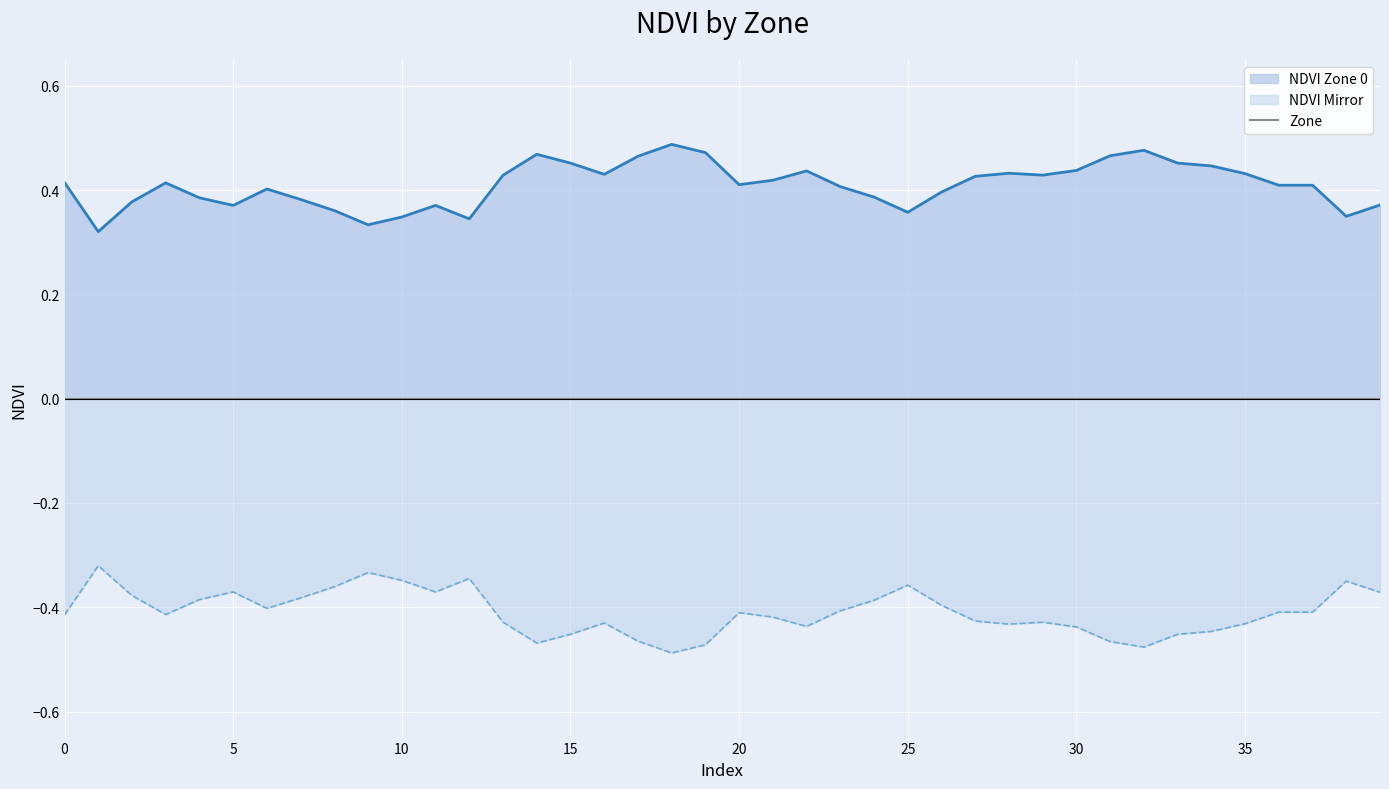

True or false: NDVI Zone 0 and NDVI Mirror intersect in this chart.

False